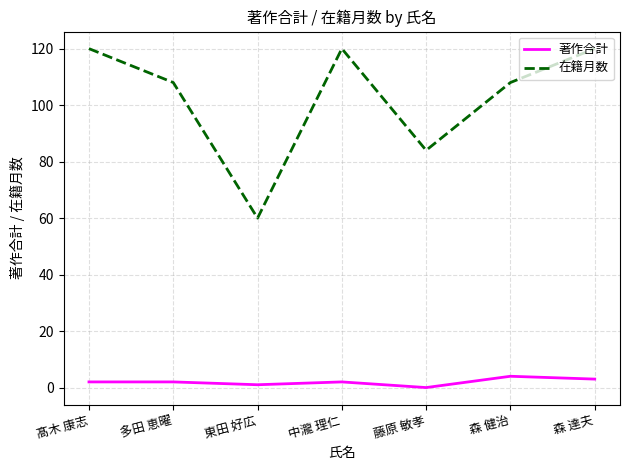

Reading left to right, what are all the values shown in this chart?

著作合計: 2	2	1	2	0	4	3
在籍月数: 120	108	60	120	84	108	120